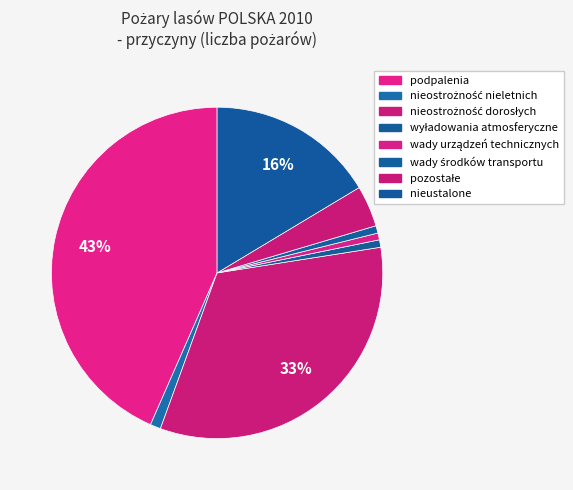

True or false: wady urządzeń technicznych accounts for 7% of the total.

False